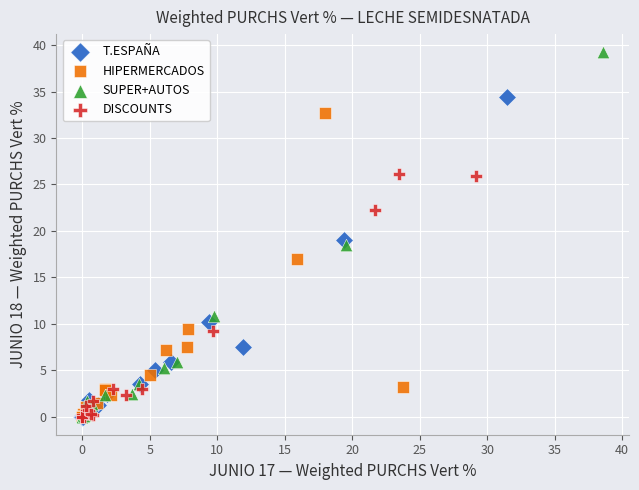

Which series reaches the maximum Y coordinate?

SUPER+AUTOS